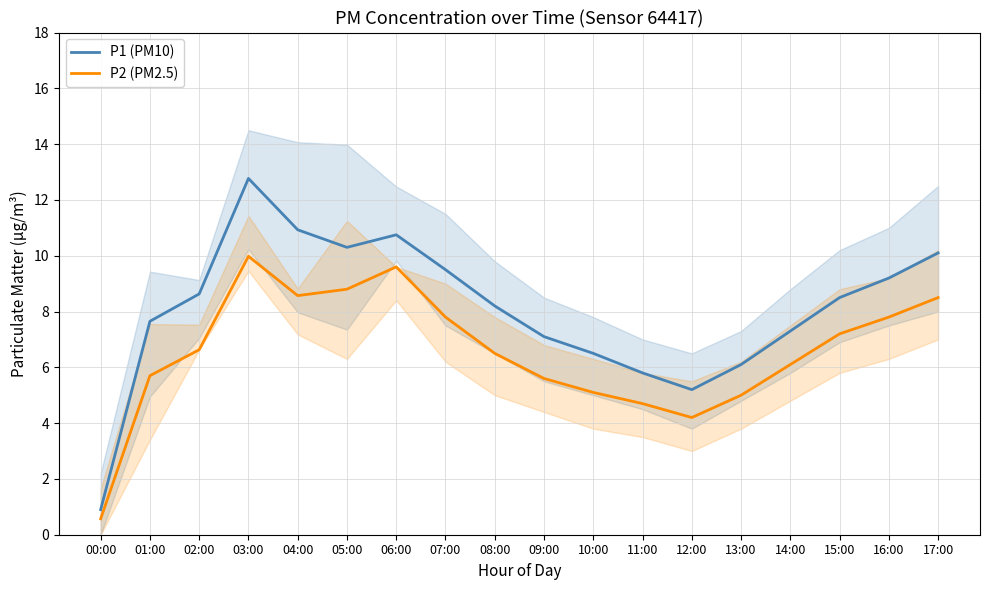

What is the difference between the maximum and minimum values in the P1 (PM10) series?

11.9